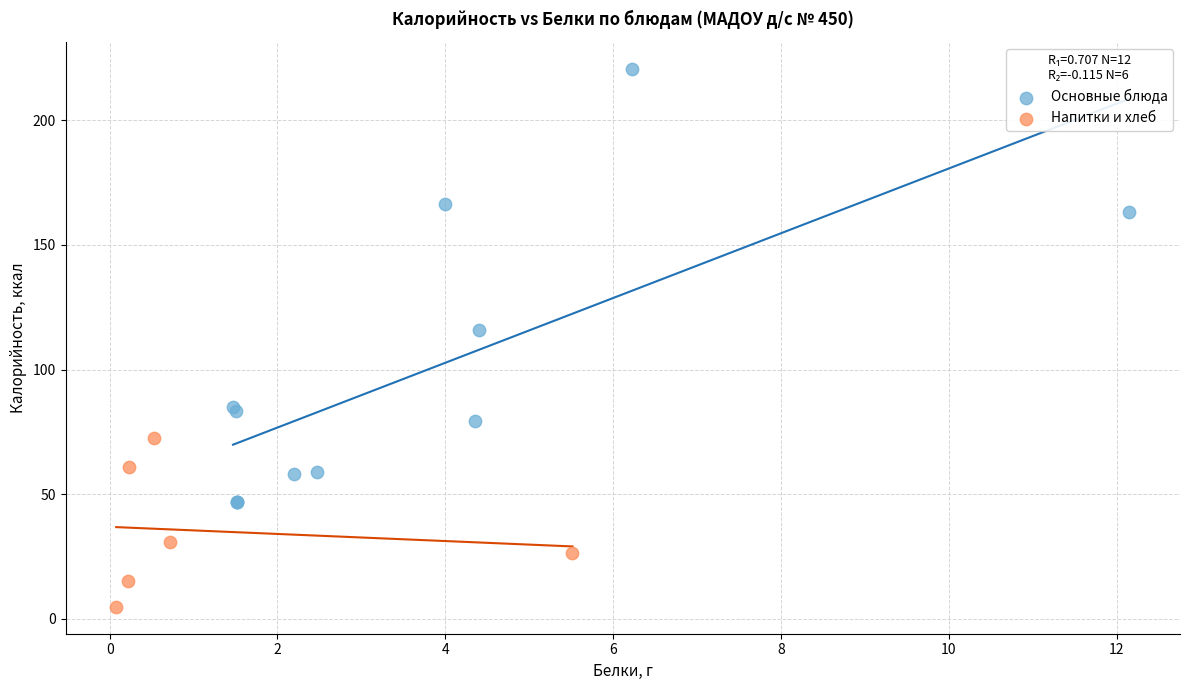

Which series has the largest Y range (max minus min)?

Основные блюда